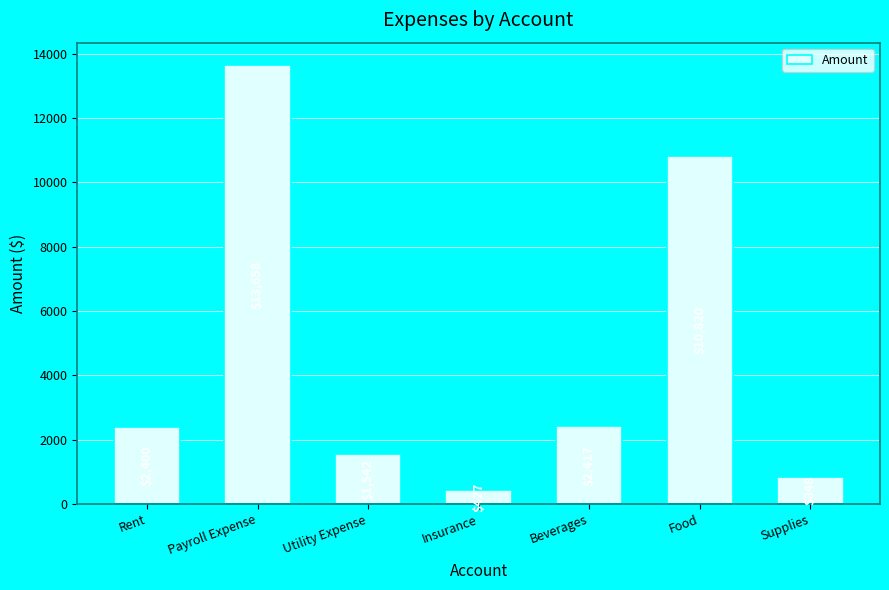

Rank the categories by value from lowest to highest.

Insurance, Supplies, Utility Expense, Rent, Beverages, Food, Payroll Expense